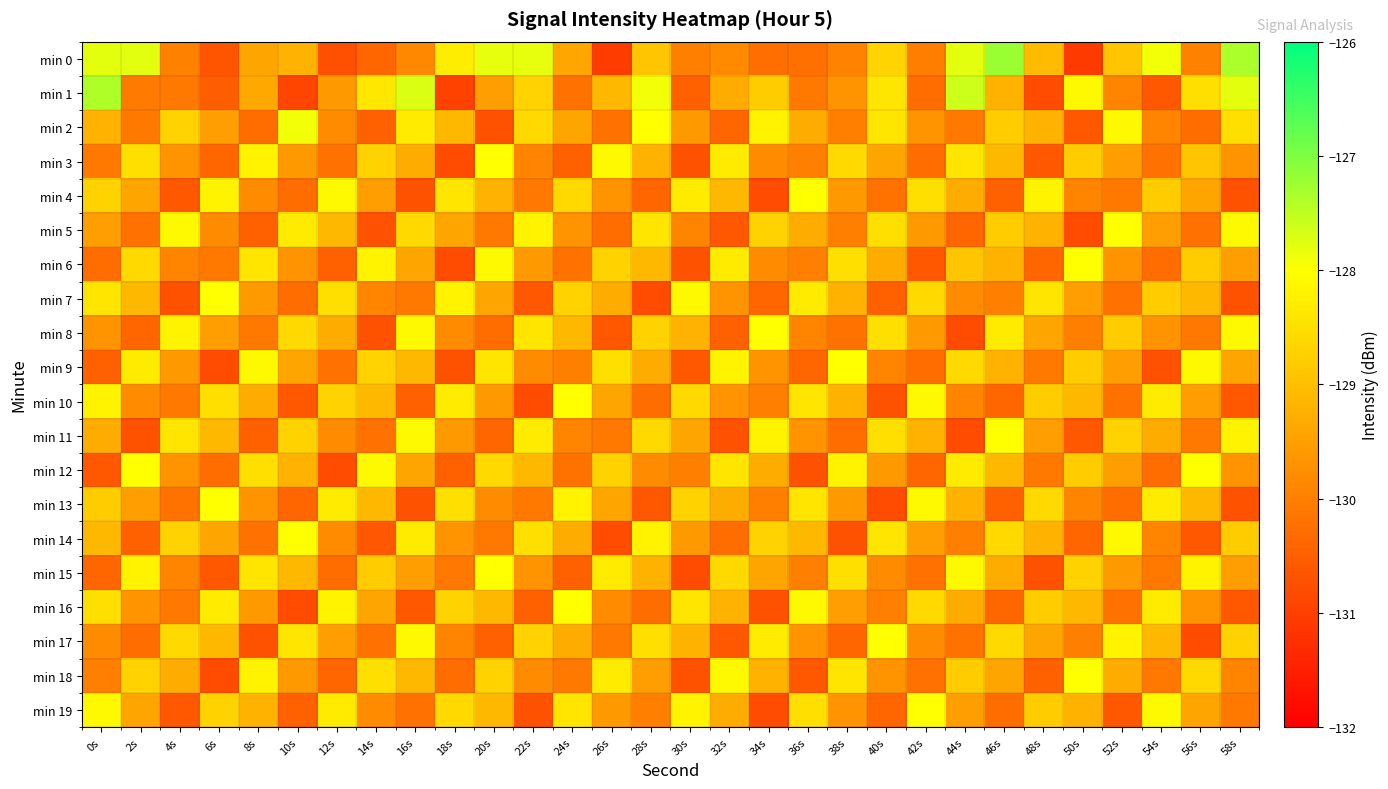

Between 2s and 16s, which is larger?

2s